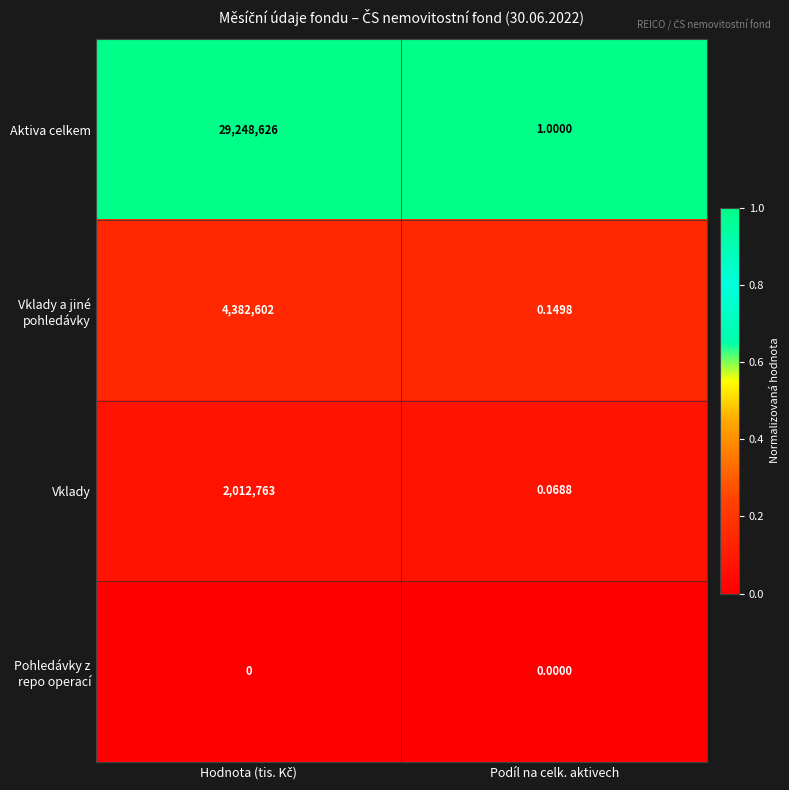

Which series has the widest spread of values?

Aktiva celkem